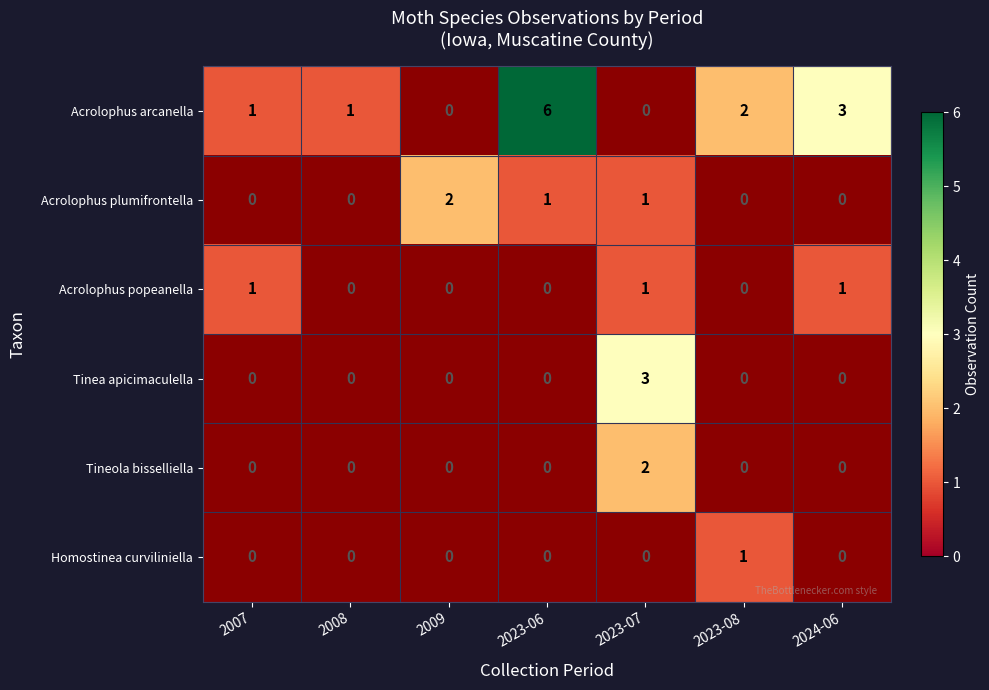

The value of Acrolophus arcanella at 2024-06 is 3. True or false?

True